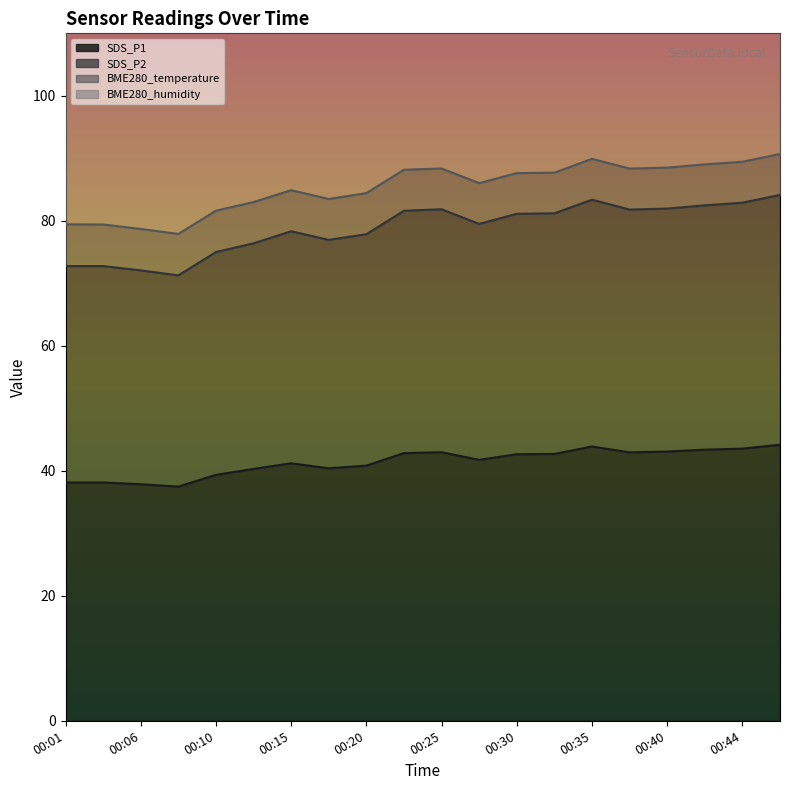

At which category is the sum across all series the highest?

00:47